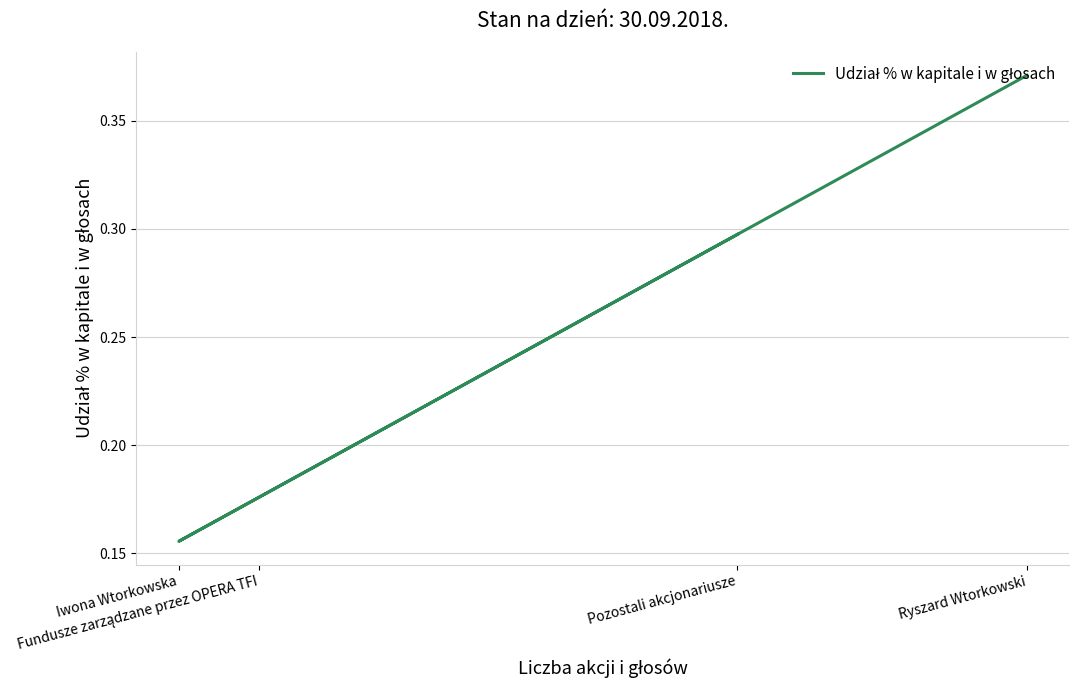

How many lines are shown in the chart?

1